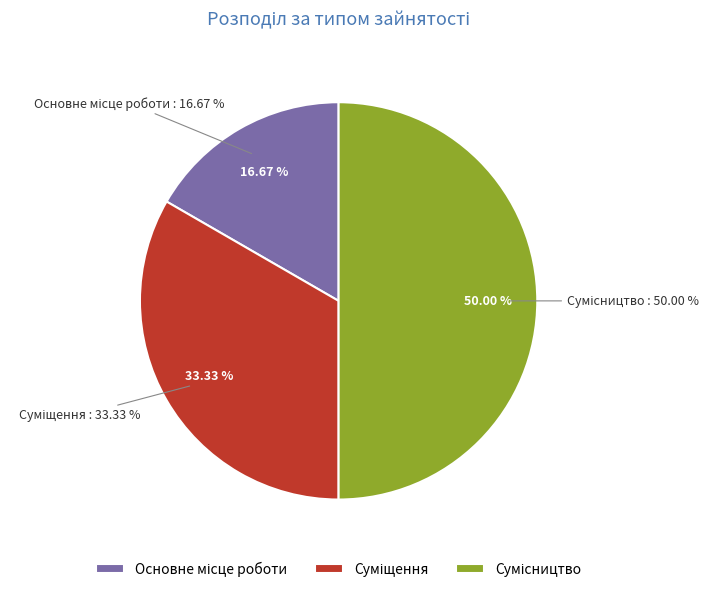

Is it true that Сумісництво is 50% of the pie?

True